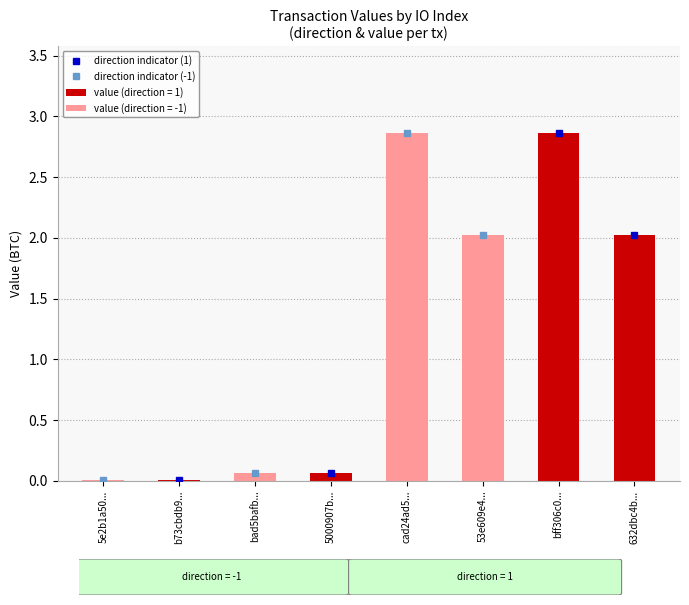

How many series are shown in this chart?

1